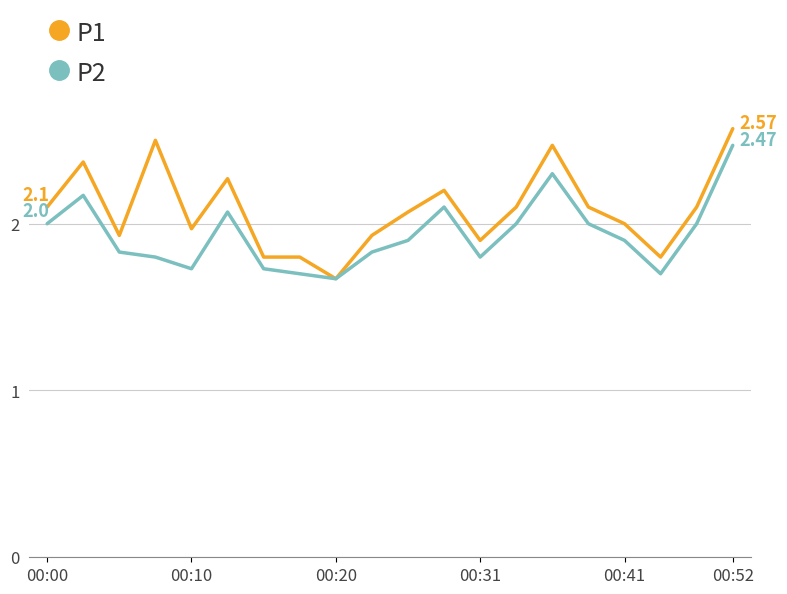

List the series in order of their overall mean, lowest first.

P2, P1